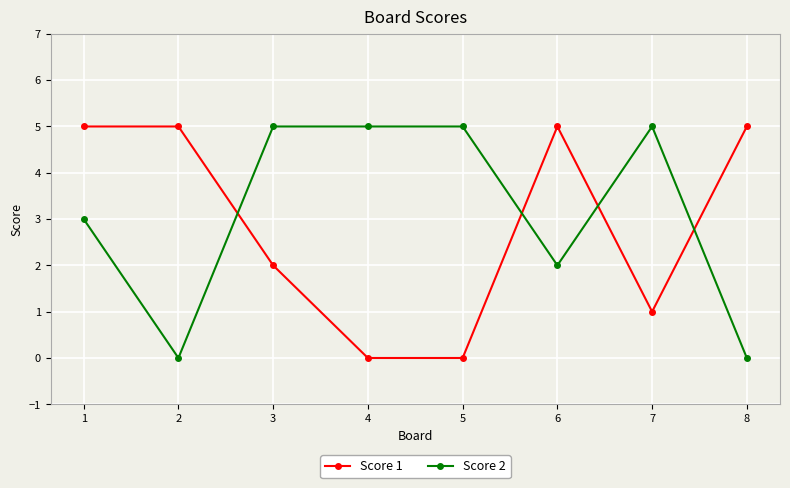

Rank the series by their average value, from lowest to highest.

Score 1, Score 2